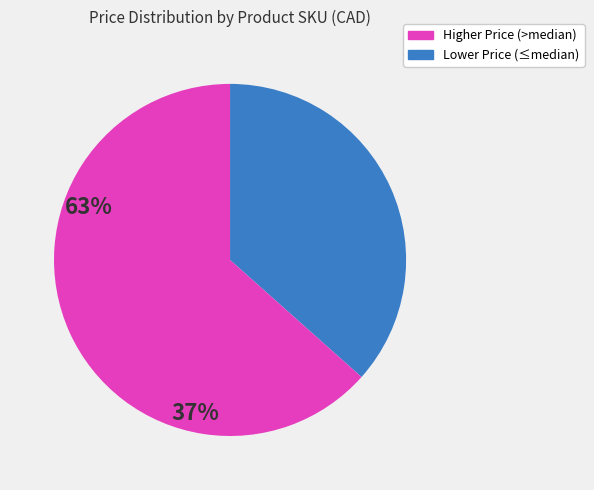

Does any single category account for the majority?

Yes